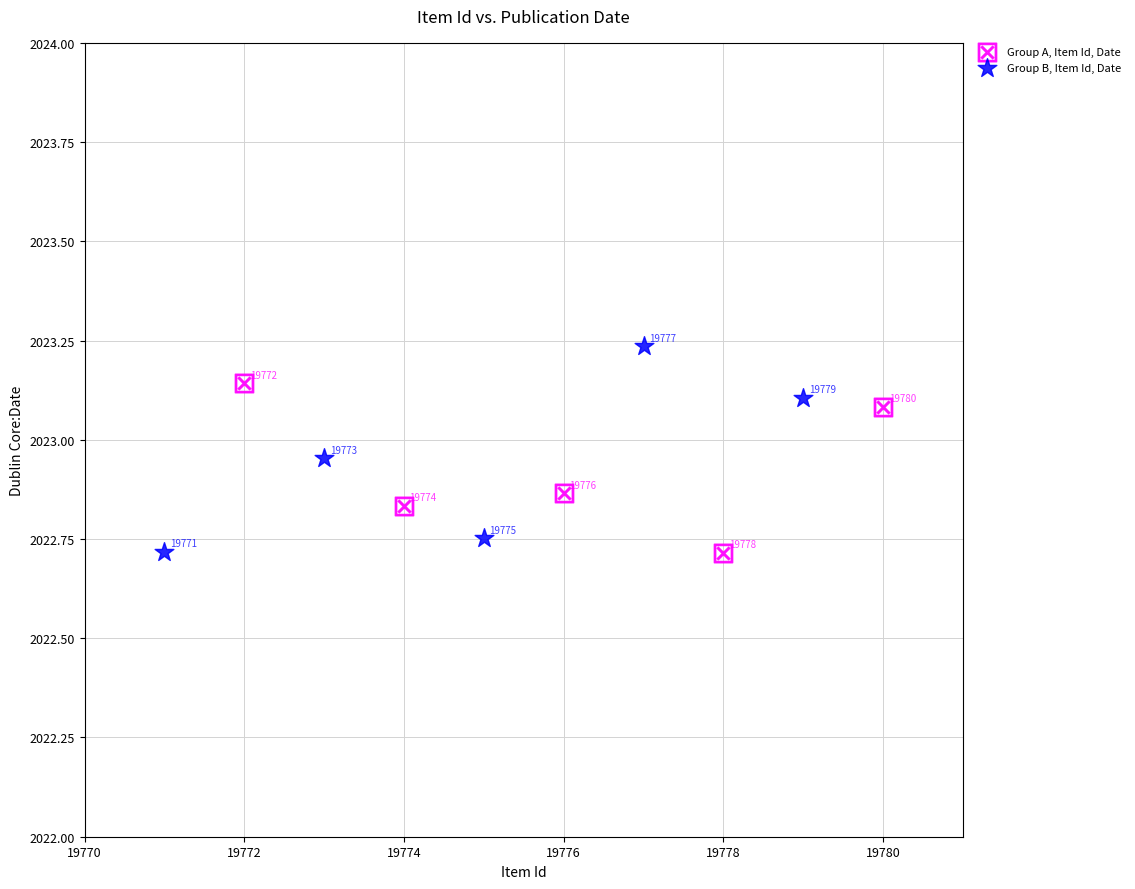

Which series contains the lowest Y value?

Group A, Item Id, Date